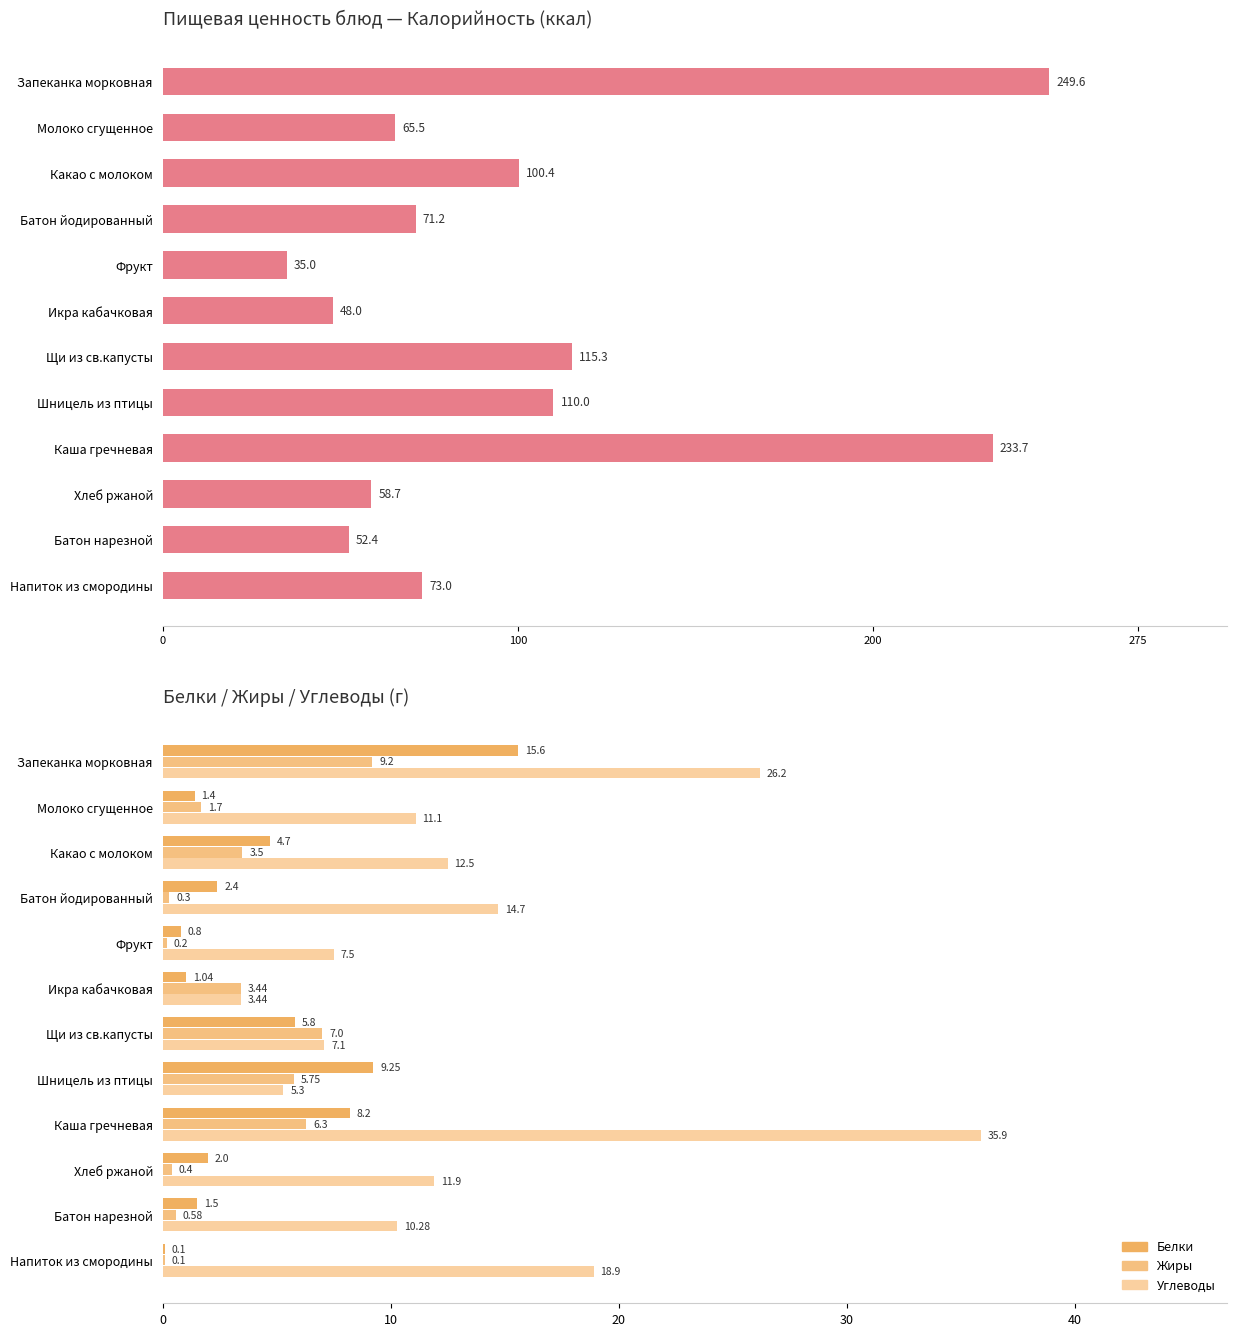

What is the difference between the second highest and minimum values in the Белки series?

9.2